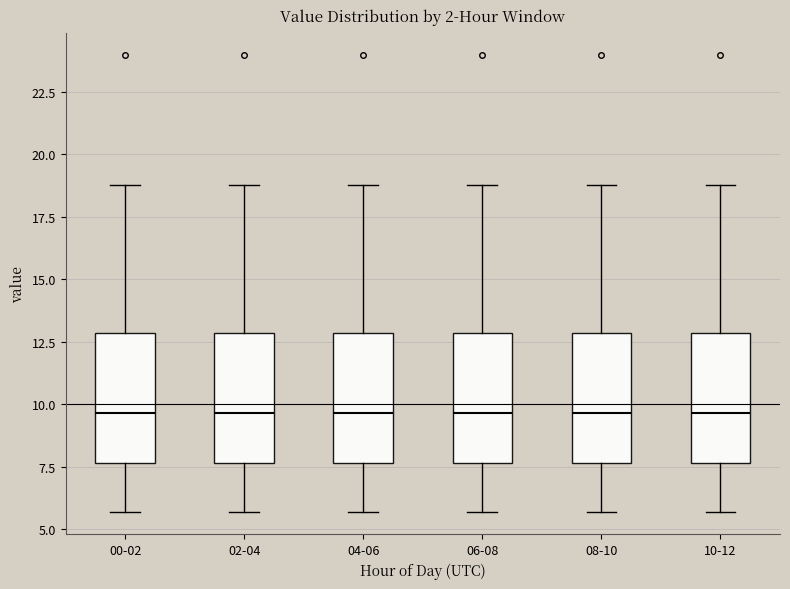

Where is the upper edge of the box for 08-10 on the y-axis? The values are not printed on the chart, so give them approximately, as read against the axis.

13.0